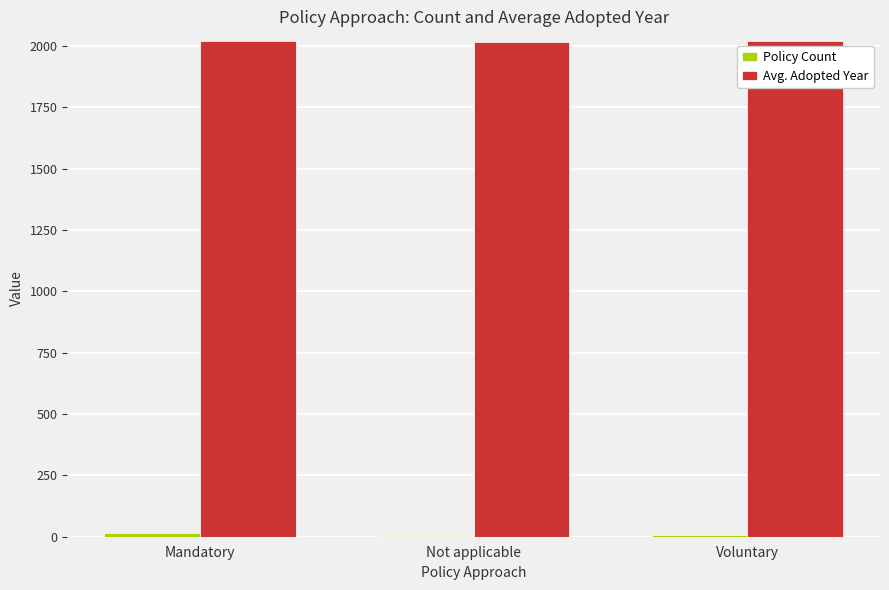

Which series has the largest total across all categories?

Avg. Adopted Year